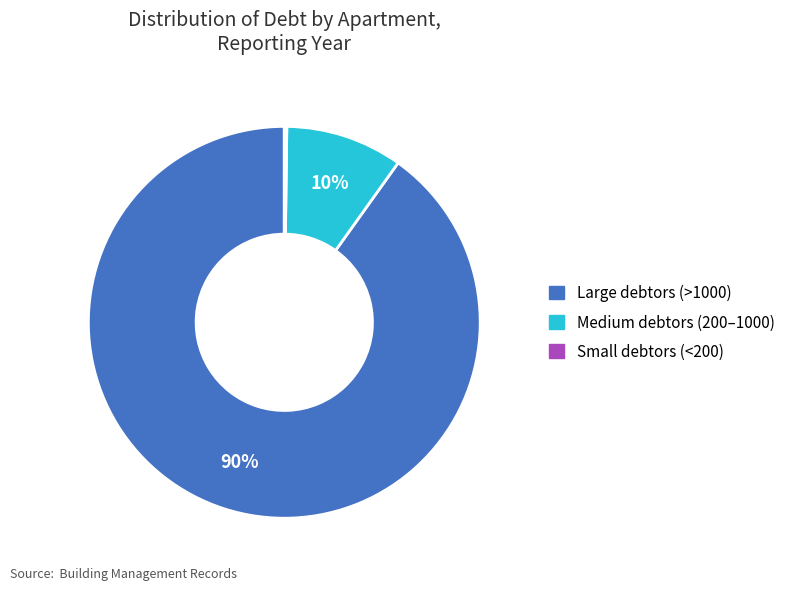

To the nearest percent, what is the difference between the largest and smallest slice percentages?

90%